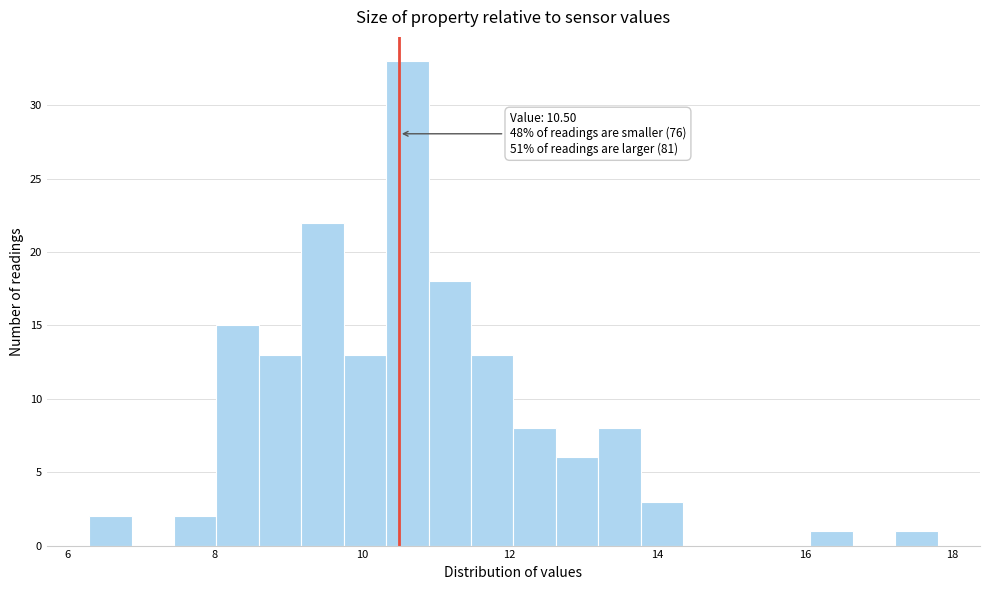

Around what value on the x-axis is the tallest bar? Give the approximate position of its centre, as read against the axis.

10.6